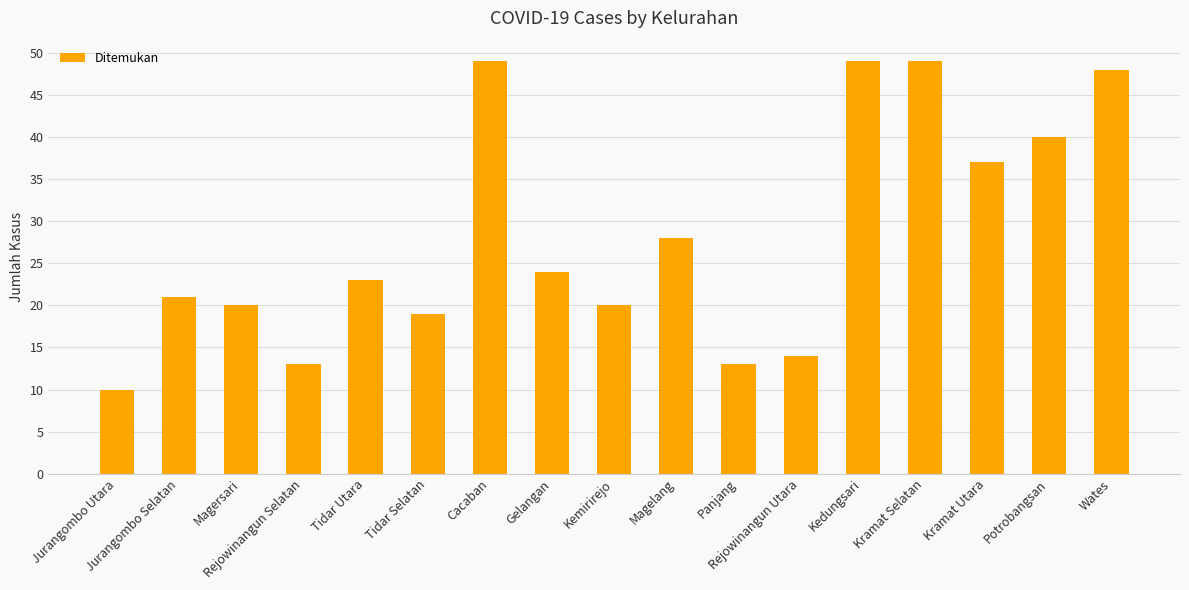

At which category does the chart reach its minimum across all series?

Jurangombo Utara